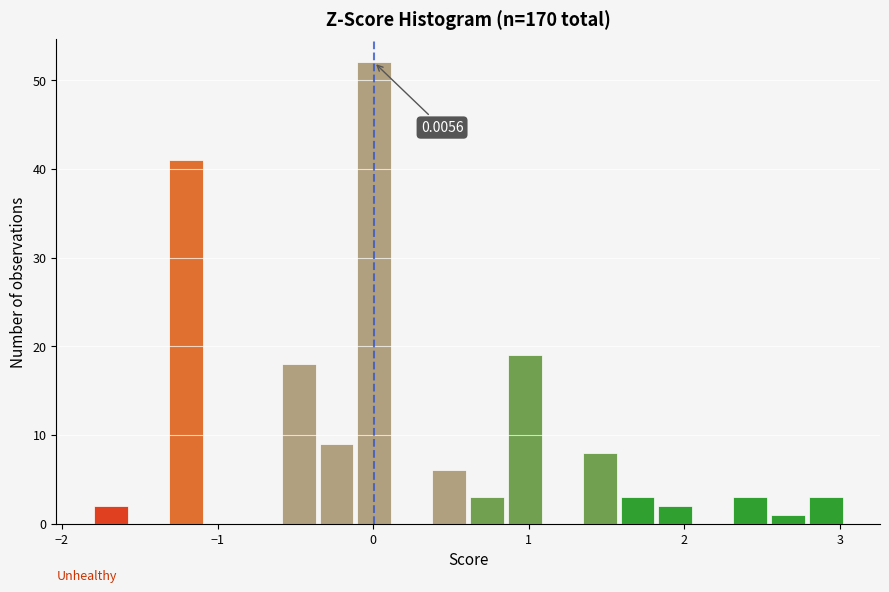

Around what value on the x-axis is the tallest bar? Give the approximate position of its centre, as read against the axis.

0.0